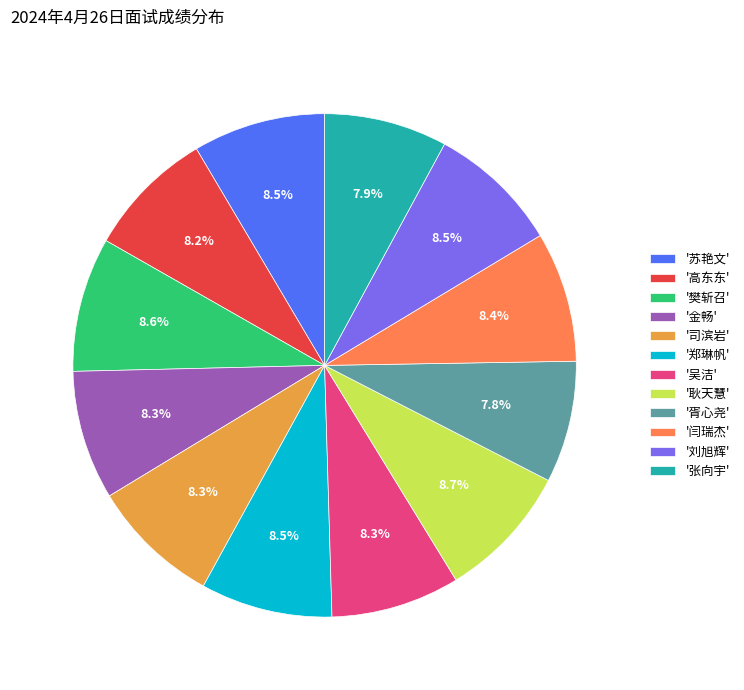

What is the ratio of the value at '高东东' to the value at '金畅'?

1.0